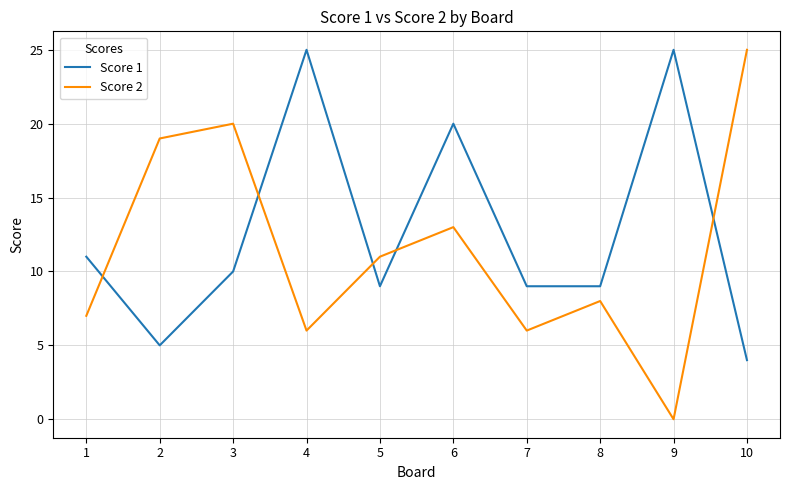

Rank the series by their average value, from highest to lowest.

Score 1, Score 2